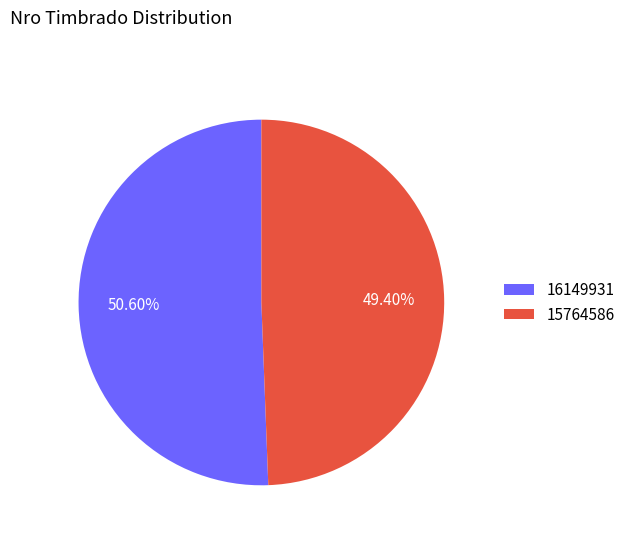

Which slice is the smallest?

15764586